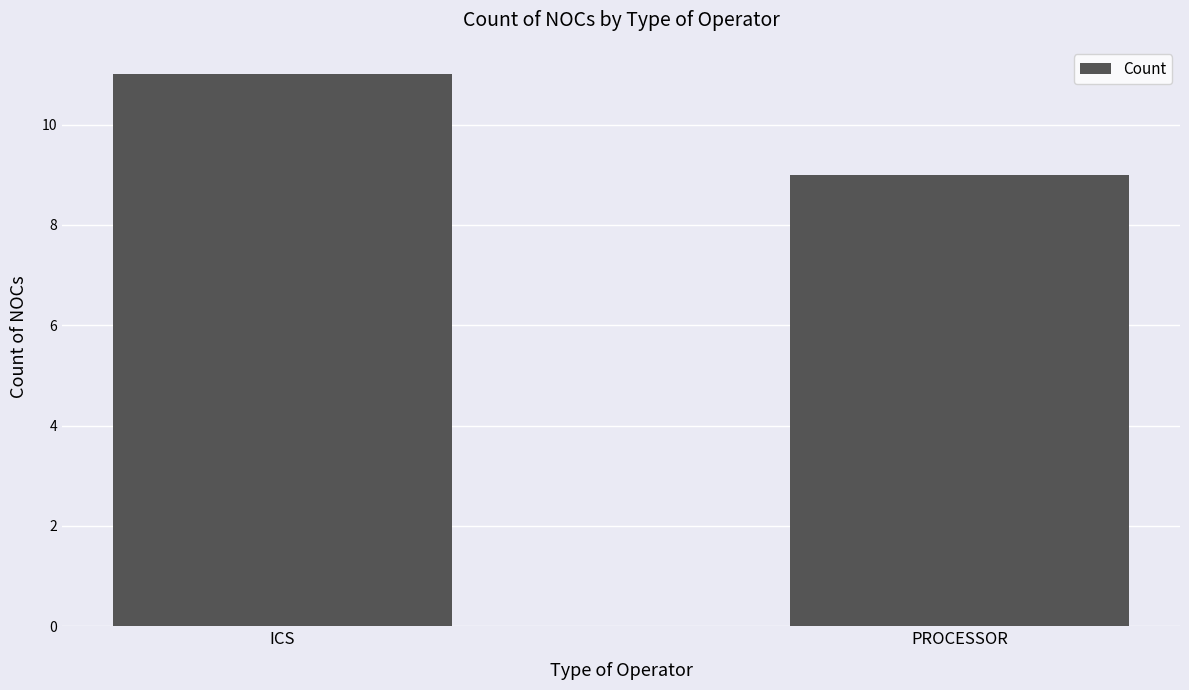

Does the chart contain stacked bars?

No